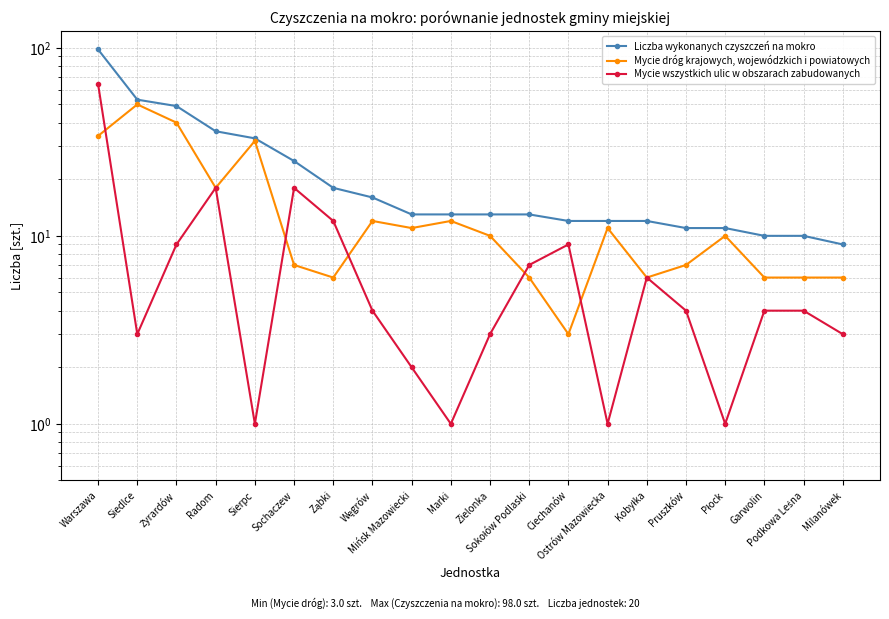

Which series has the widest spread of values?

Liczba wykonanych czyszczeń na mokro